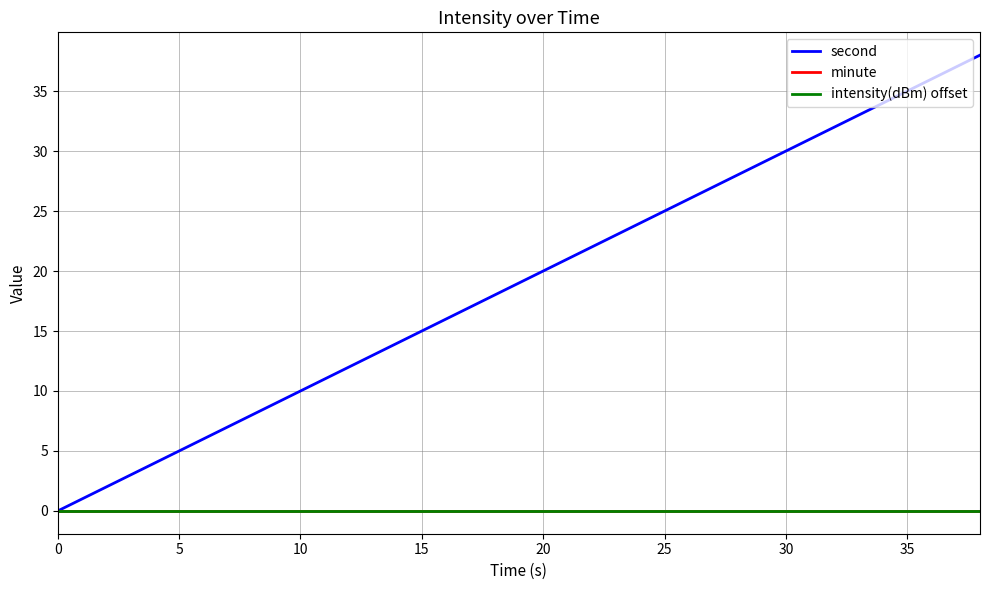

Reading left to right, transcribe all the data shown in this chart.

second: 0	2	4	6	8	10	12	14	16	18	20	22	24	26	28	30	32	34	36	38
minute: 0	0	0	0	0	0	0	0	0	0	0	0	0	0	0	0	0	0	0	0
intensity(dBm) offset: 0	0	0	0	0	0	0	0	0	0	0	0	0	0	0	0	0	0	0	0